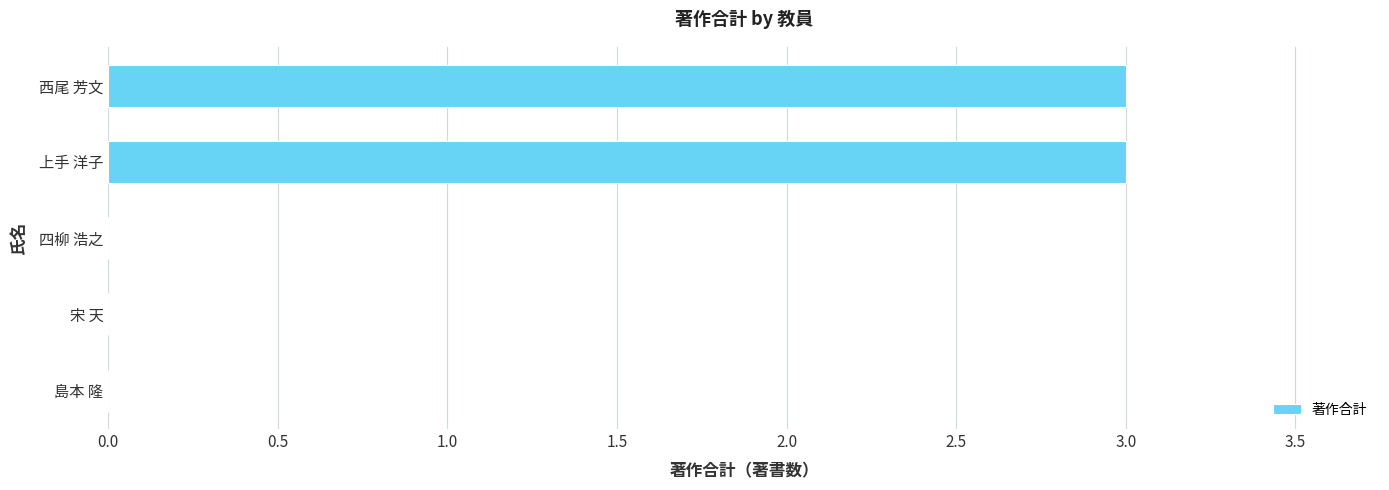

Reading top to bottom, transcribe all the data shown in this chart.

西尾 芳文=3	上手 洋子=3	四柳 浩之=0	宋 天=0	島本 隆=0